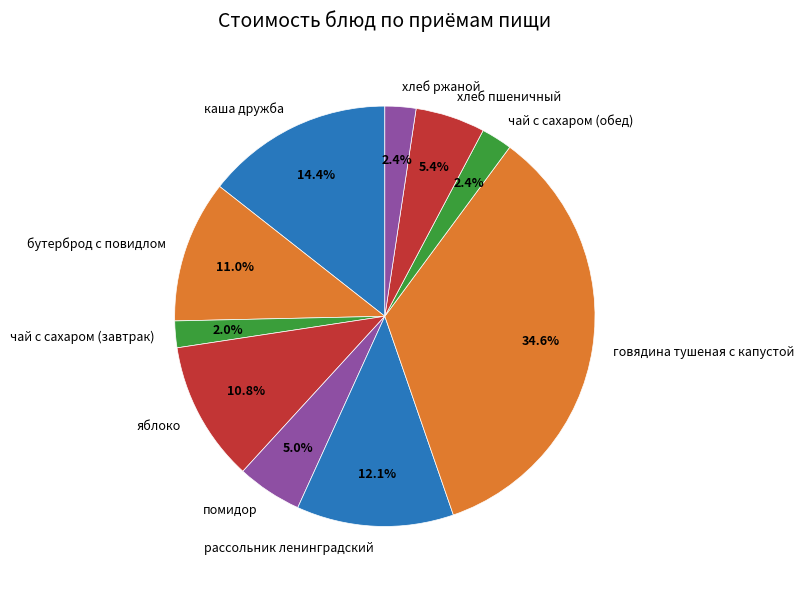

Does any single category account for the majority?

No